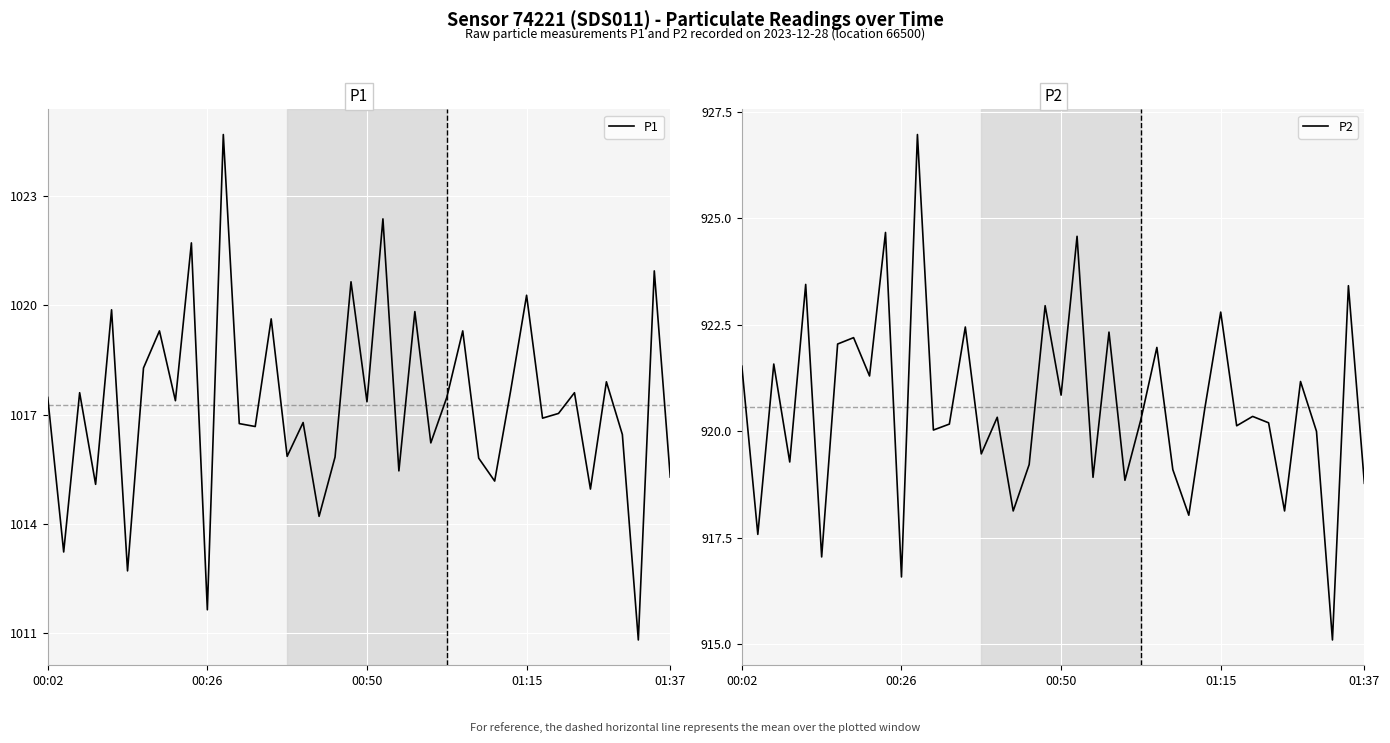

True or false: P1 and P2 cross at least once.

False